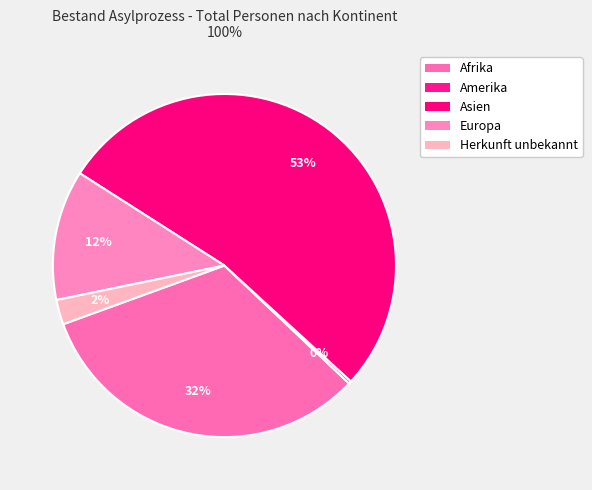

Rank the categories by value from highest to lowest.

Asien, Afrika, Europa, Herkunft unbekannt, Amerika